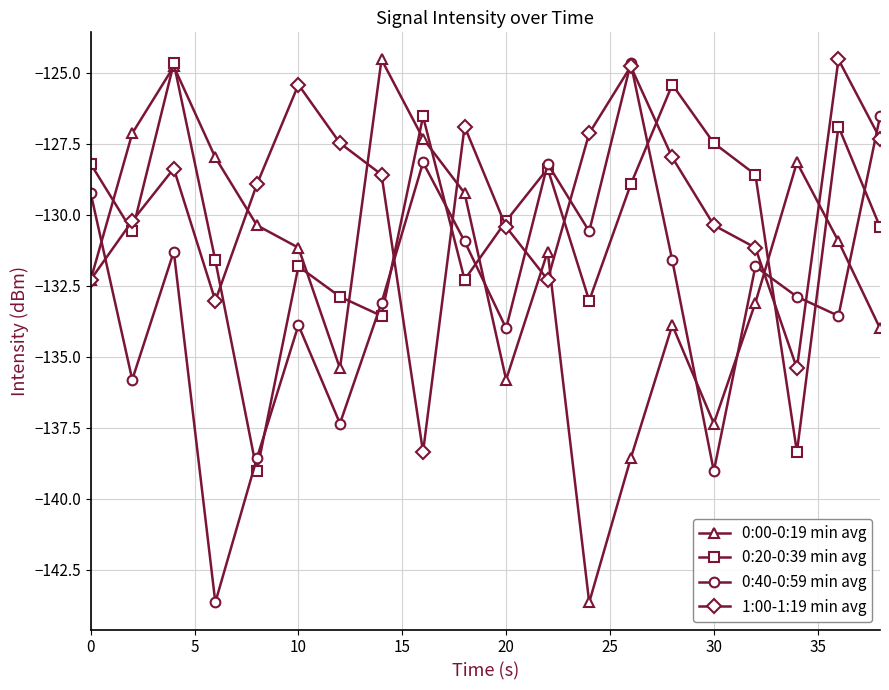

How many interior local valleys does the 0:40-0:59 min avg series have?

7